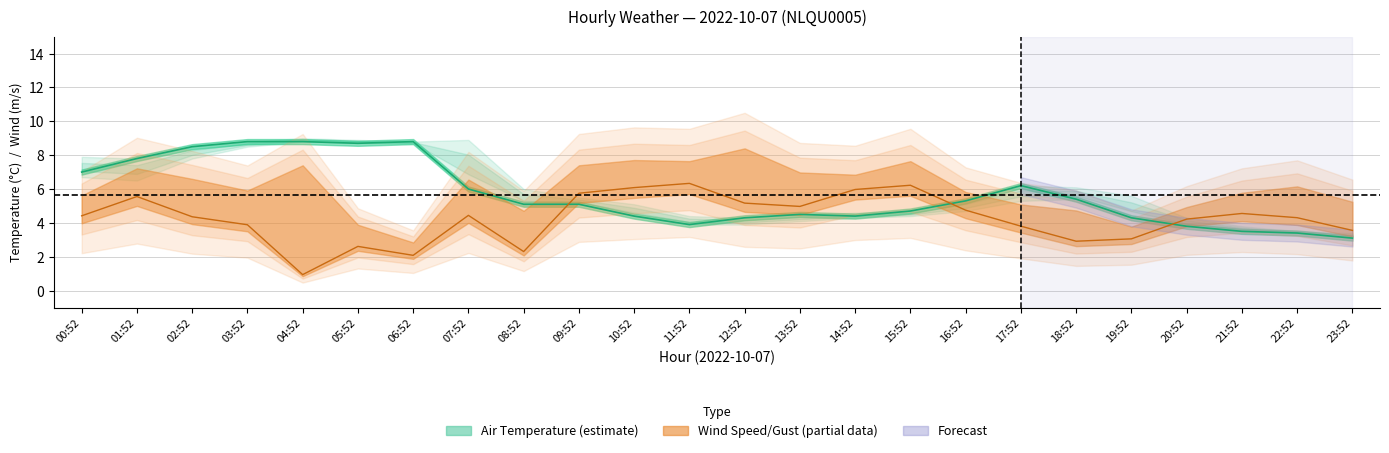

List the series in order of their peak value, lowest first.

WIND_SPEED, AIR_TEMP, AIR_TEMP_MIN, AIR_TEMP_MAX, WIND_SPEED_GUST